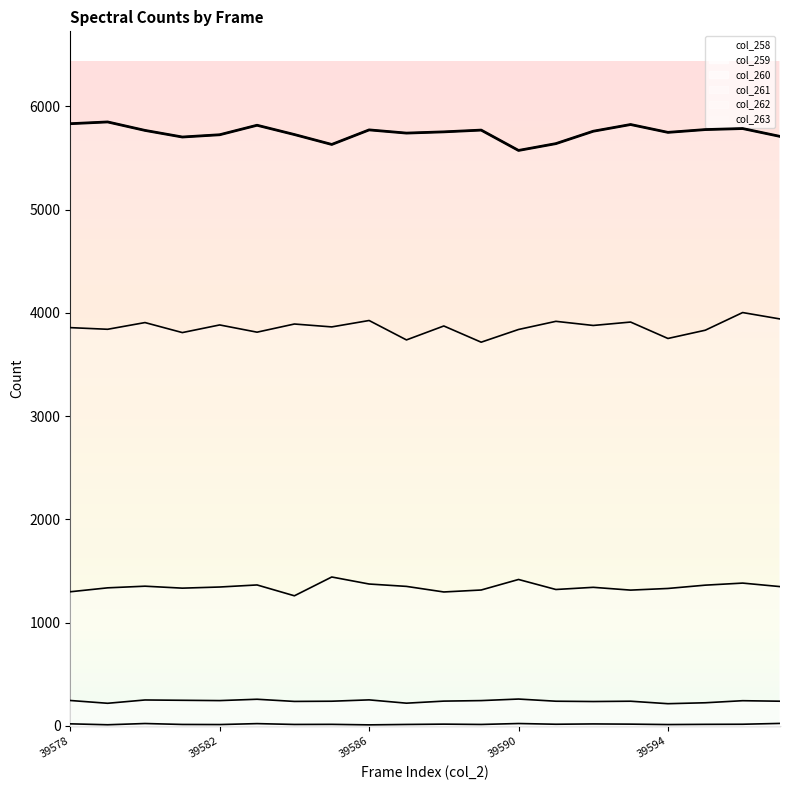

Rank the series at 39597 from lowest to highest value.

col_259, col_260, col_261, col_262, col_263, col_258